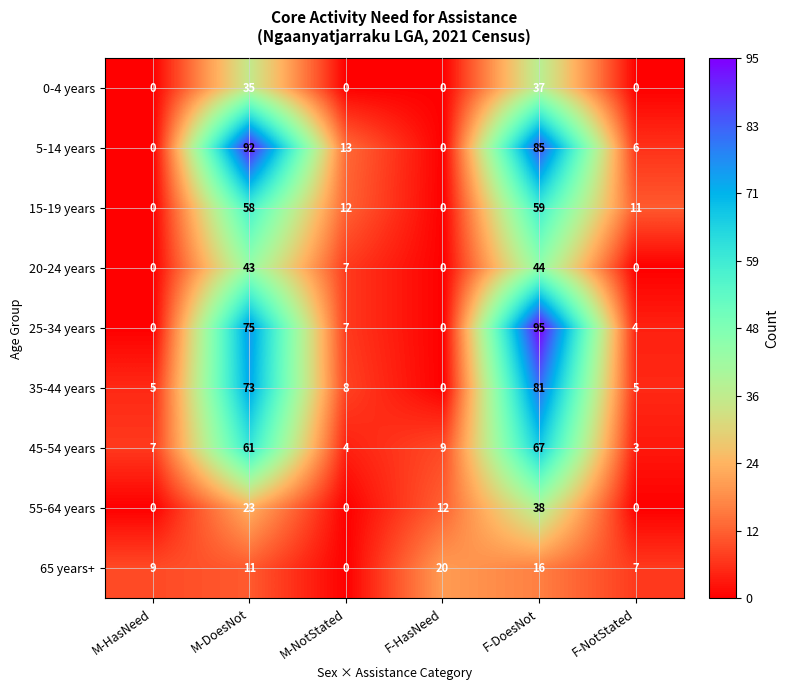

How many series are shown in this chart?

9